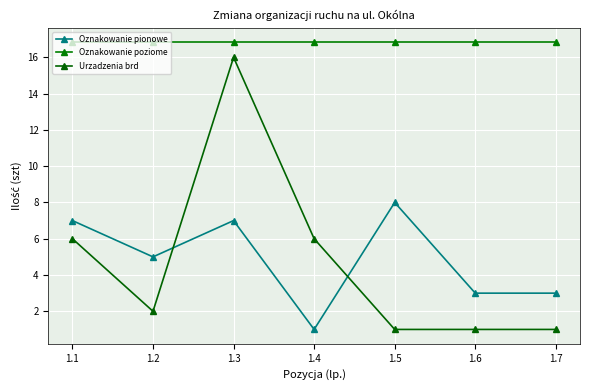

Does the chart have visible grid lines?

Yes